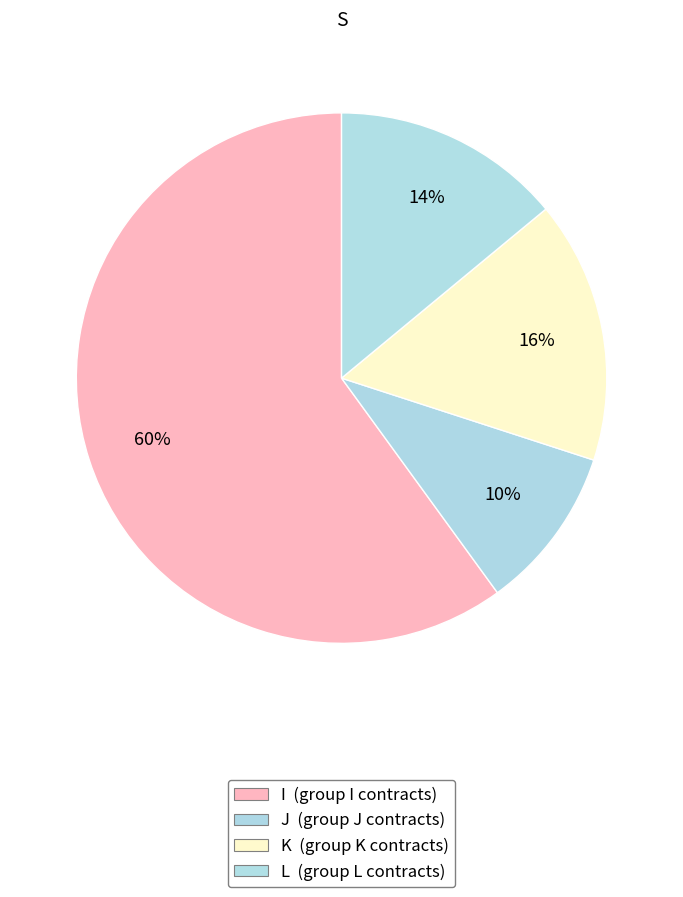

Is it true that I is 45% of the pie?

False